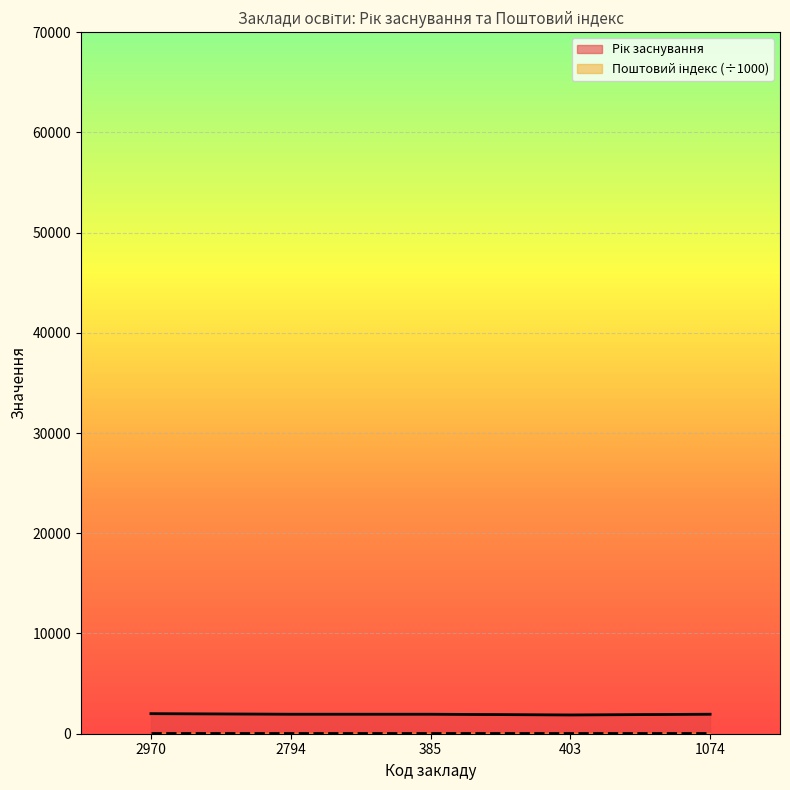

Reading right to left, what are all the values shown in this chart?

1074=1945	403=1872	385=1944	2794=1945	2970=2000